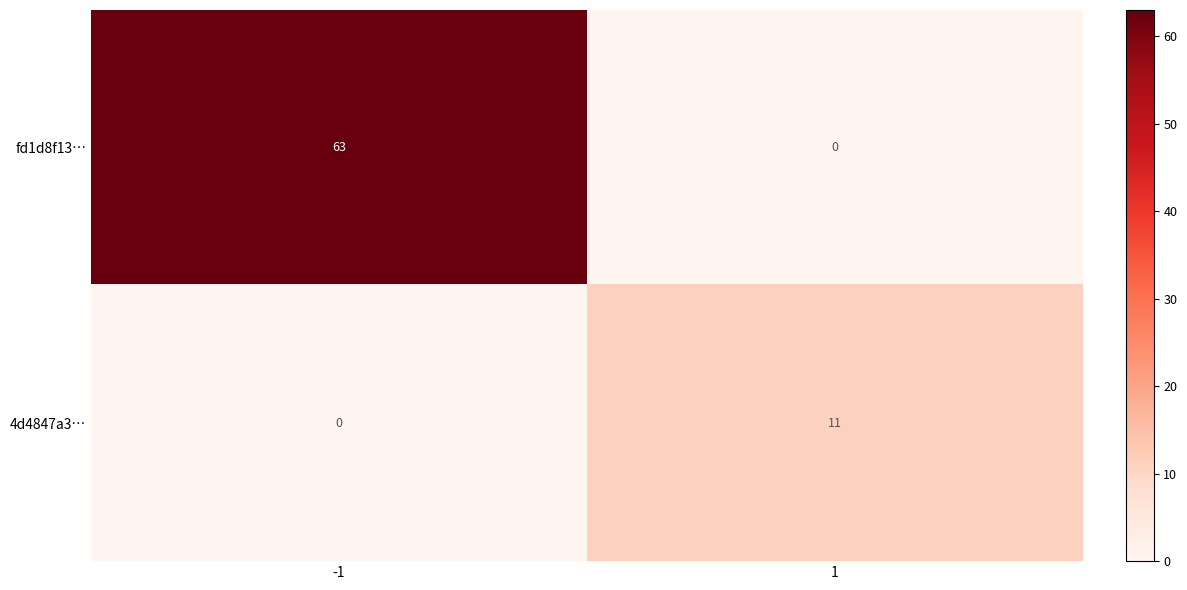

How many series are shown in this chart?

2